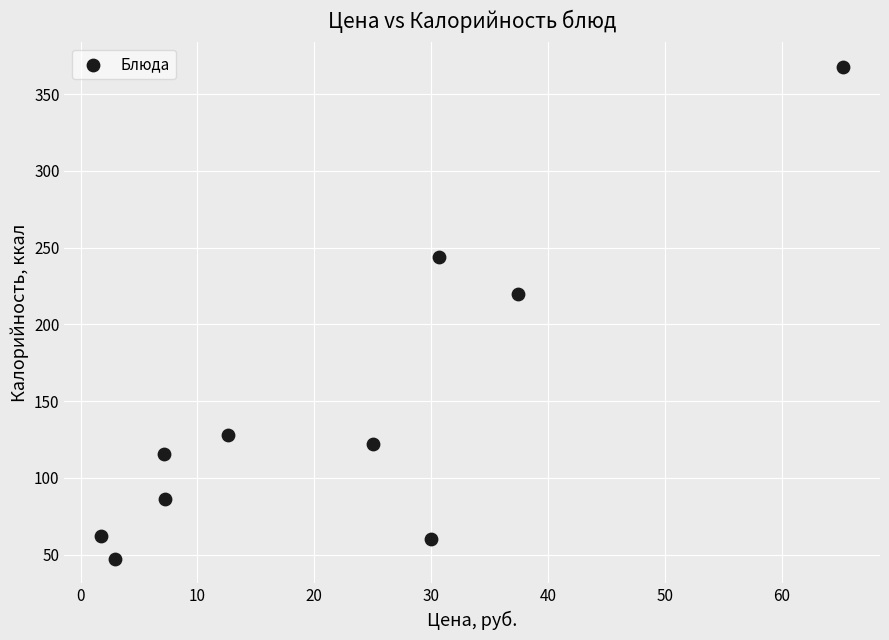

What Y value in the scatter plot is closest to 207?

220.0